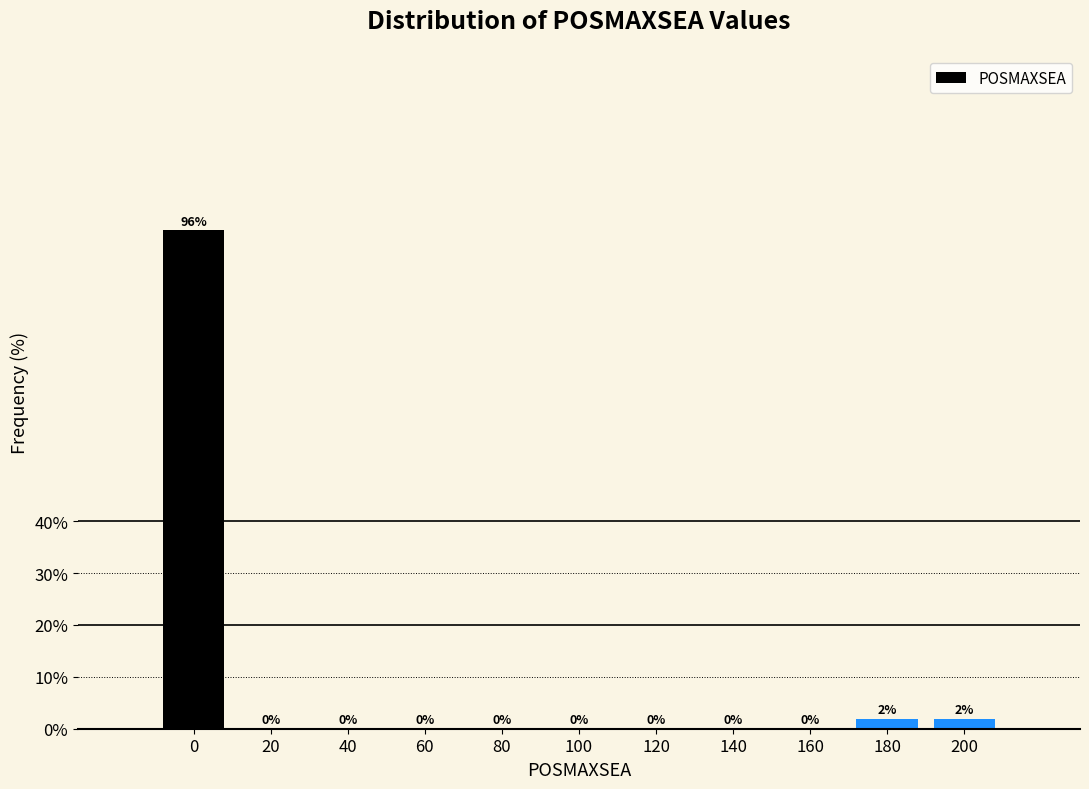

What is the sum of all values?

100.0